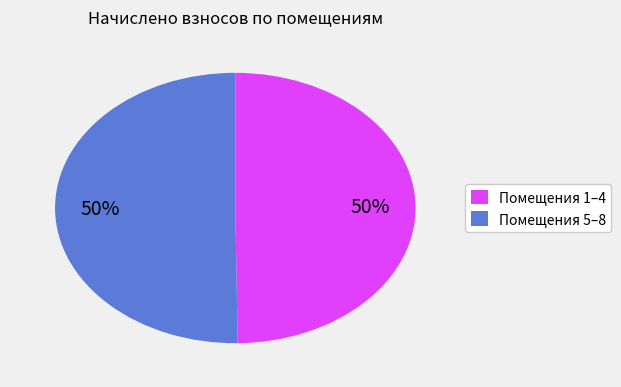

Do Помещения 1–4 and Помещения 5–8 together represent more than half of the pie?

Yes